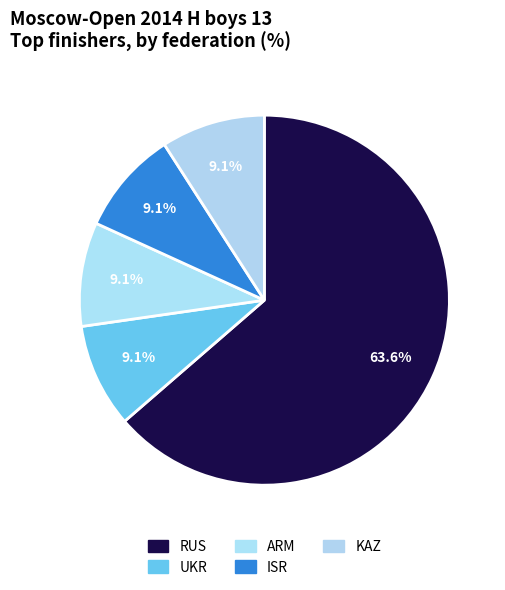

To the nearest percent, what is the average slice percentage?

20%